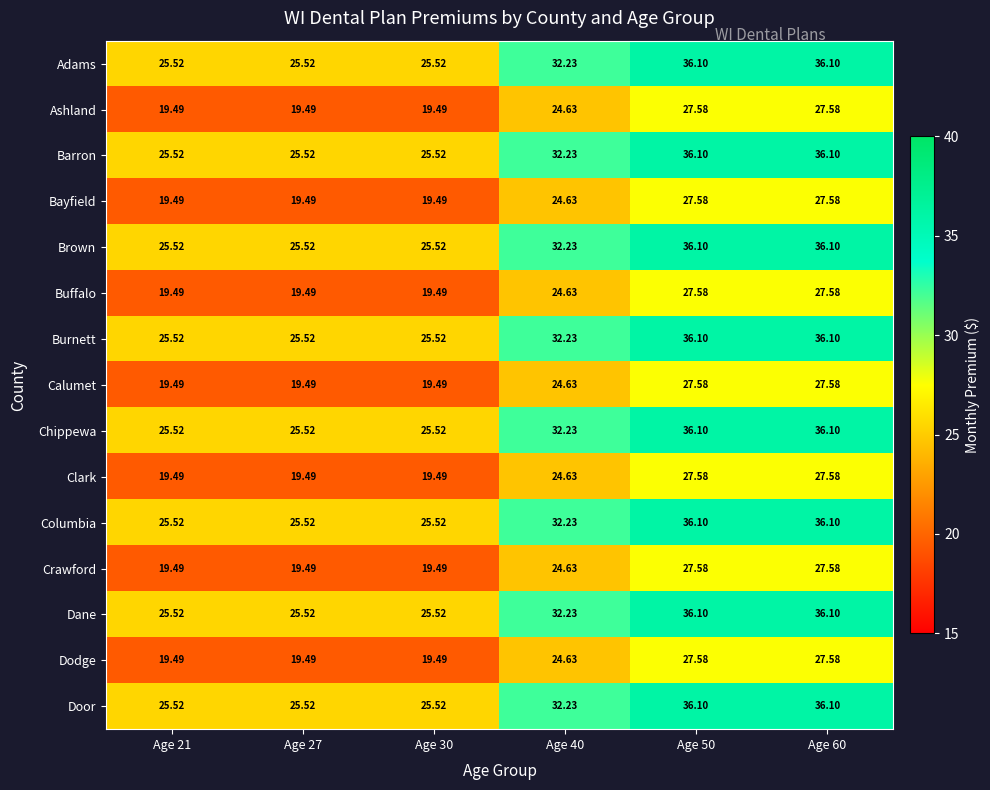

At how many categories does at least one series exceed 34?

2